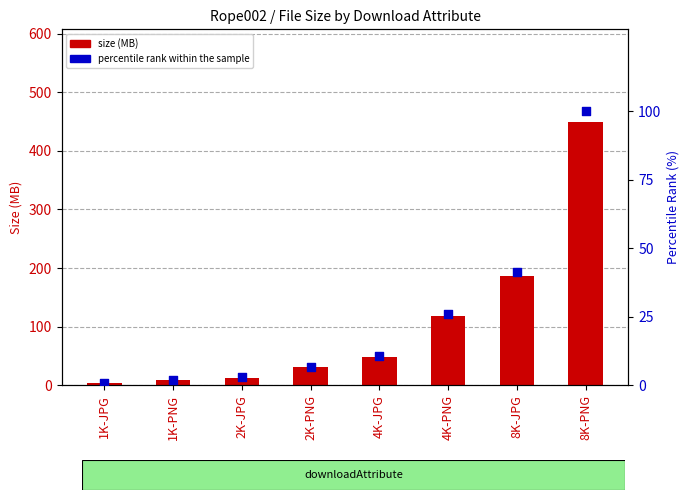

Which series has the largest total across all categories?

size (MB)